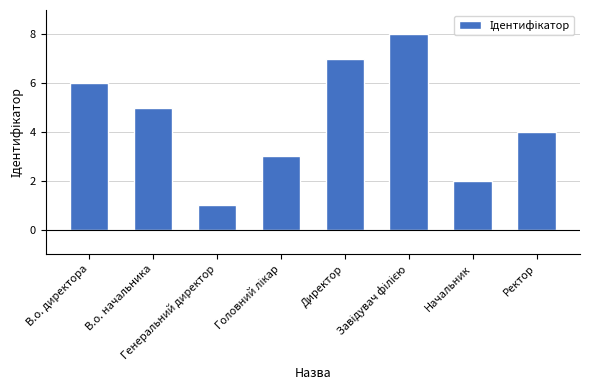

What is the maximum value shown in the chart?

8